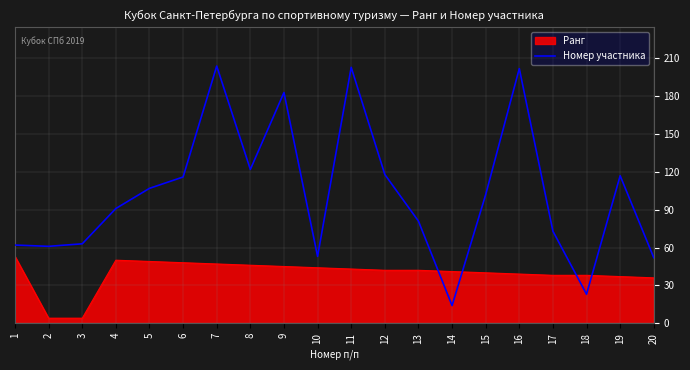

How many lines are shown in the chart?

2